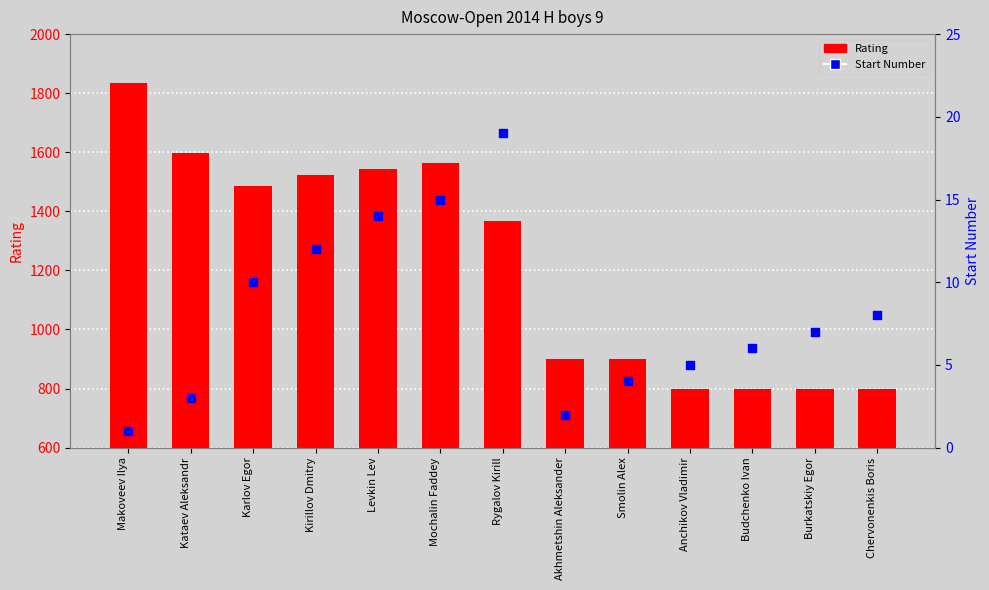

Which series has the largest Y range (max minus min)?

Rating